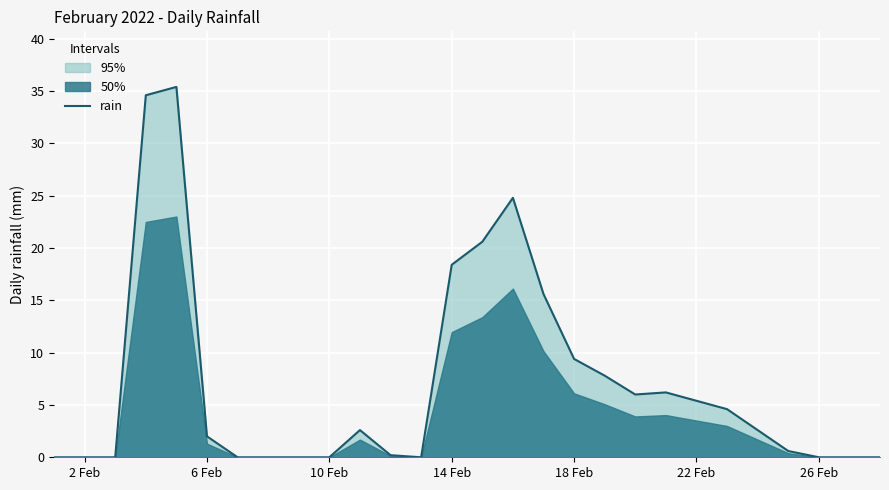

What is the maximum value shown in the chart?

35.4